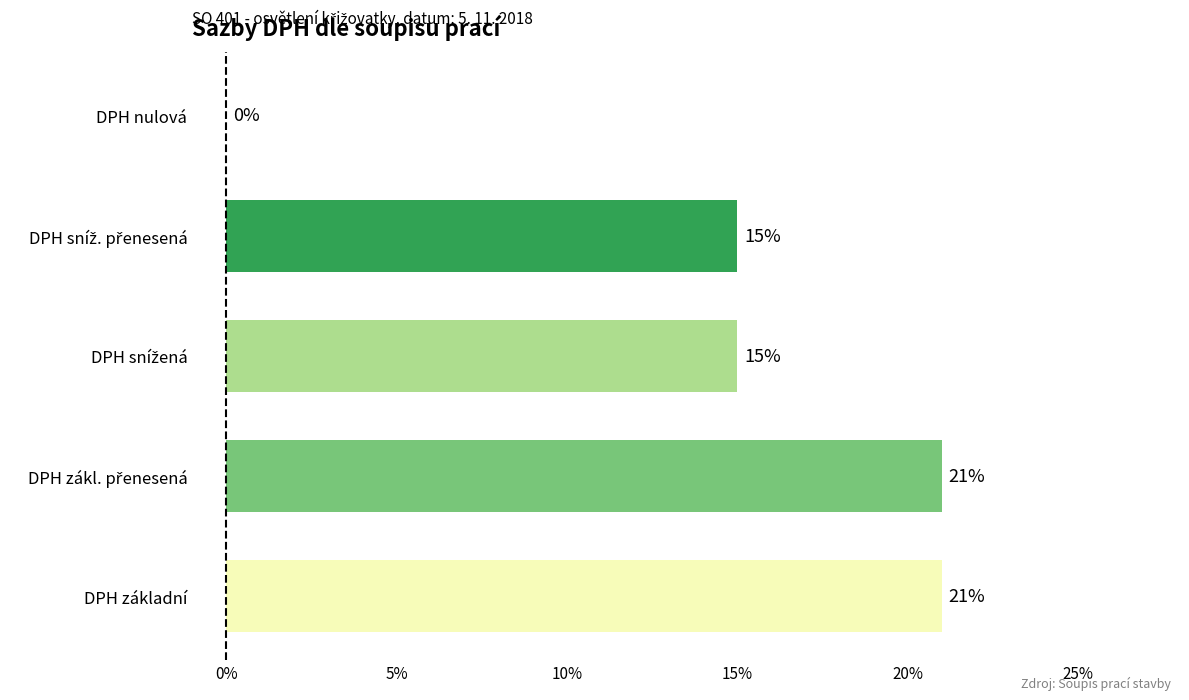

What is the difference between the maximum and minimum values?

0.2